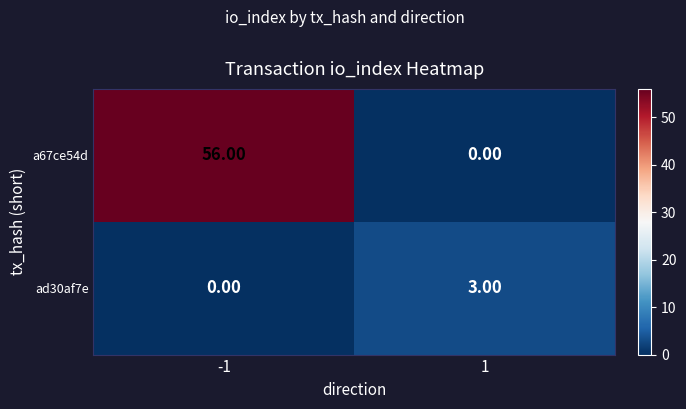

Rank the series at -1 from lowest to highest value.

ad30af7e, a67ce54d